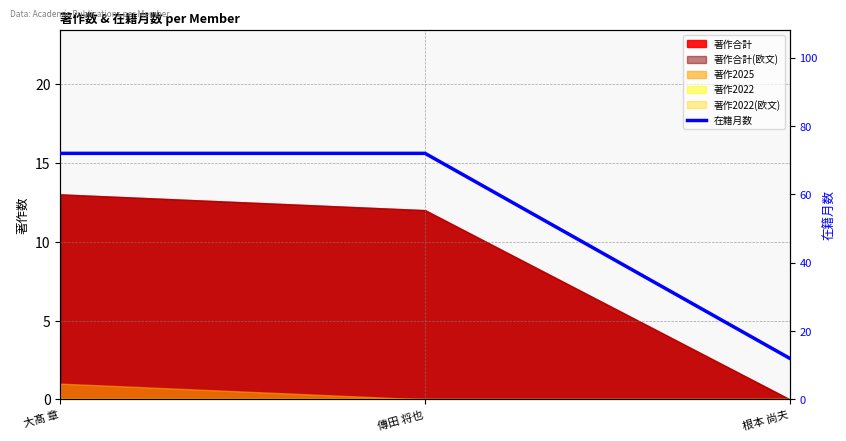

What position from the right is 根本 尚夫?

1